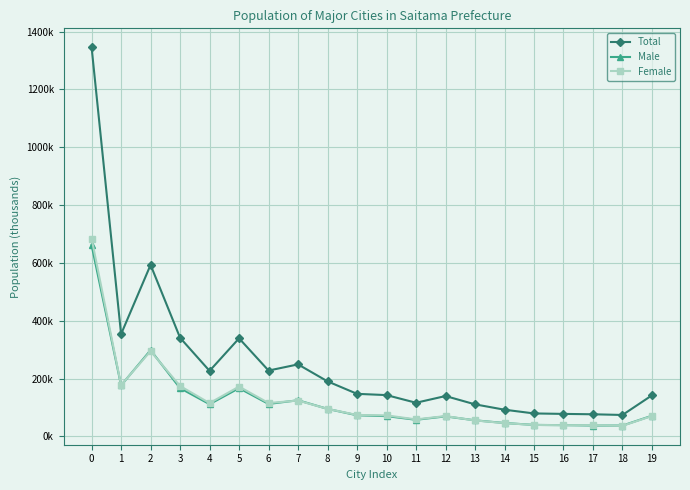

What are all the series names shown in the legend?

Total, Male, Female